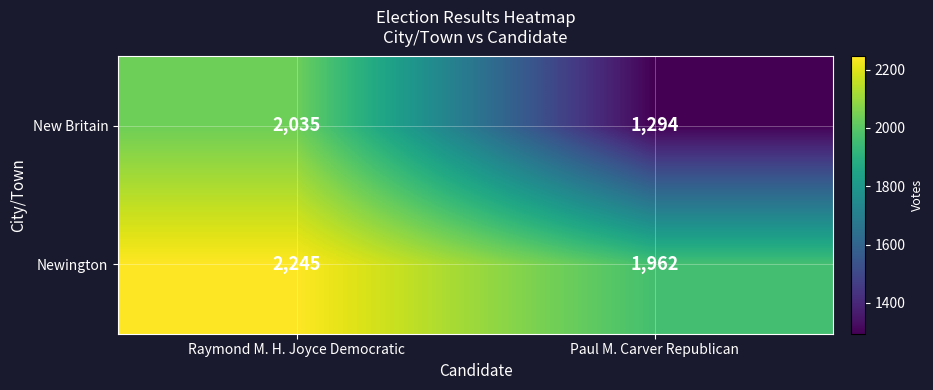

What is the spread (max minus min) of values at Raymond M. H. Joyce Democratic?

210